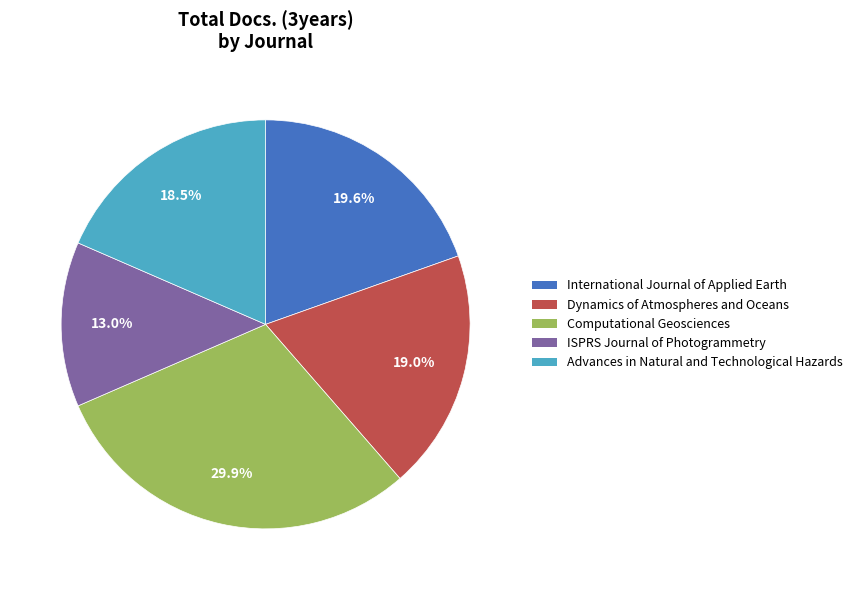

How many segments does this pie chart have?

5